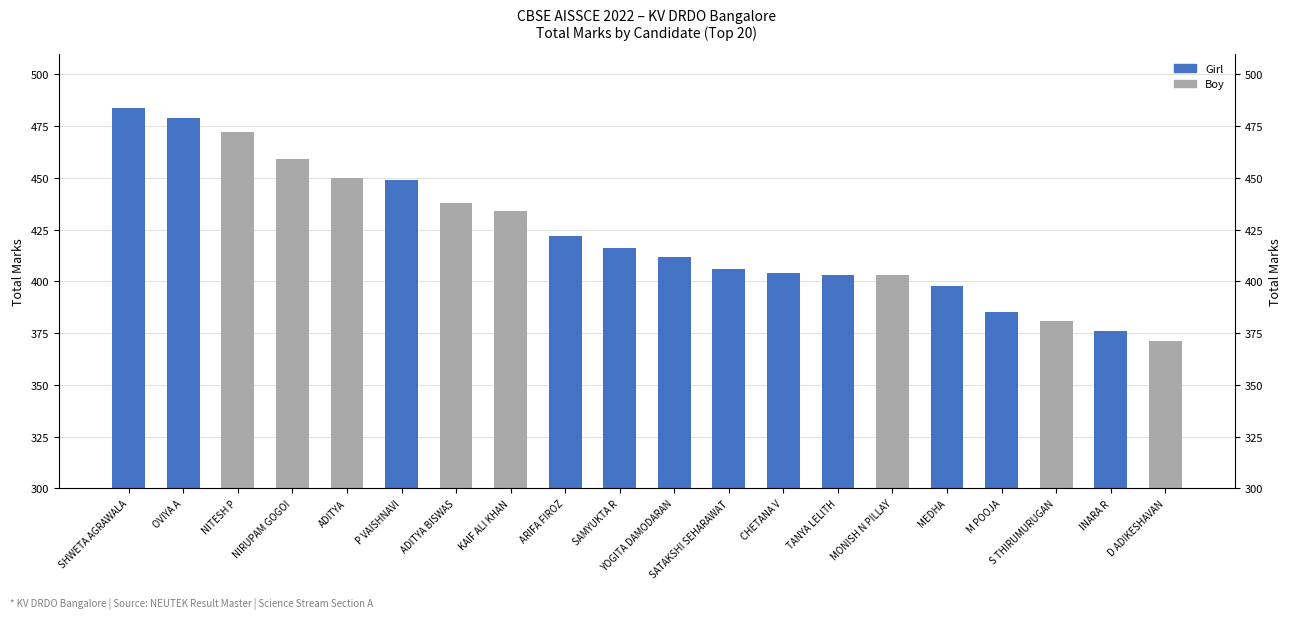

True or false: the data shows 404 at CHETANA V.

True